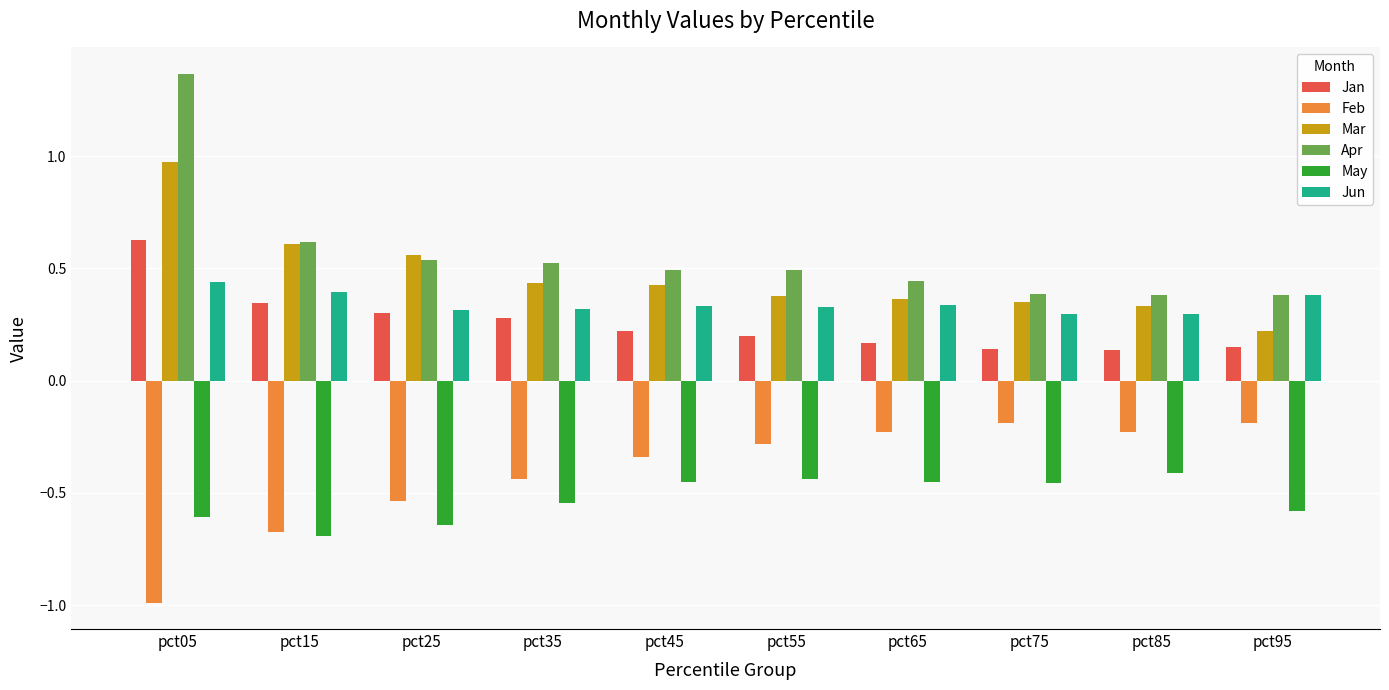

List the series in order of their peak value, highest first.

Apr, Mar, Jan, Jun, Feb, May